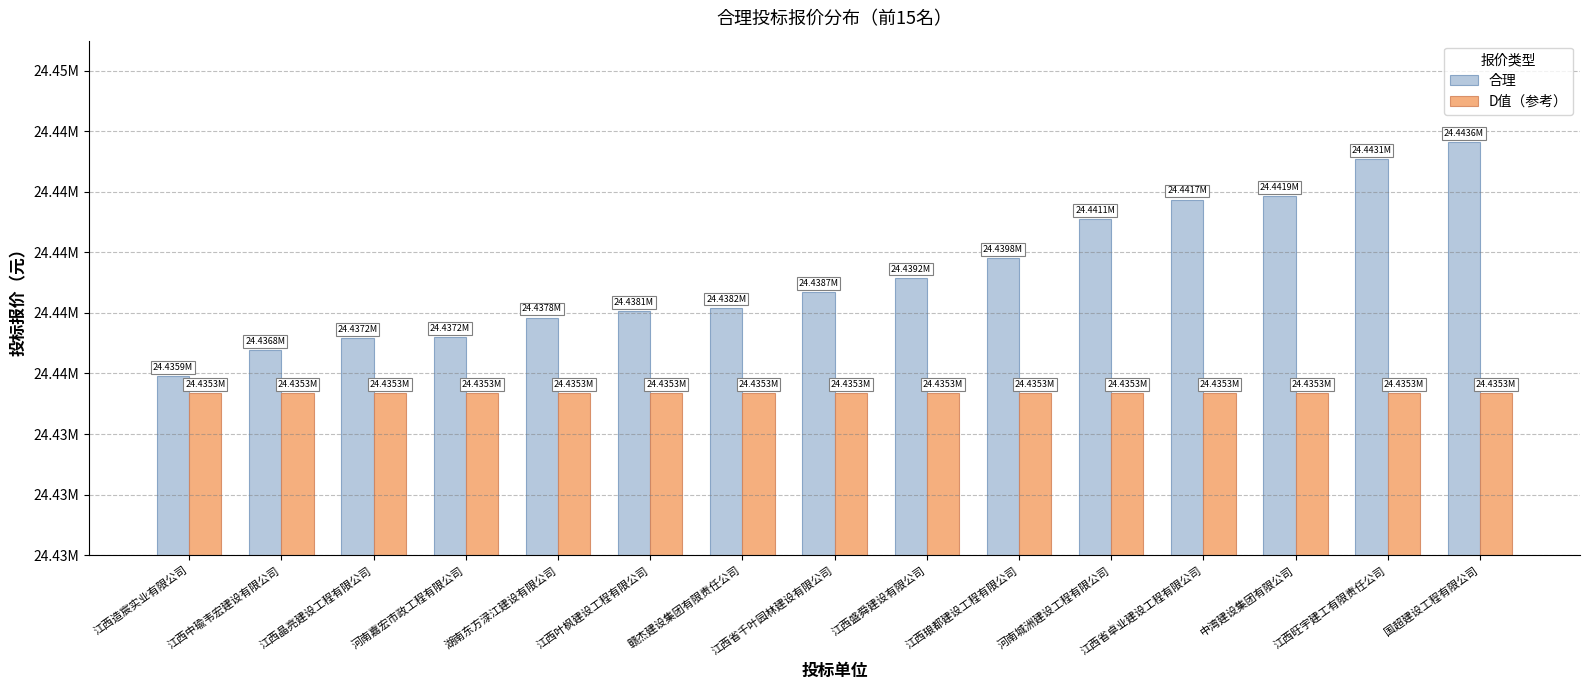

The 合理 series shows 37961176.3 at 江西造宸实业有限公司. True or false?

False